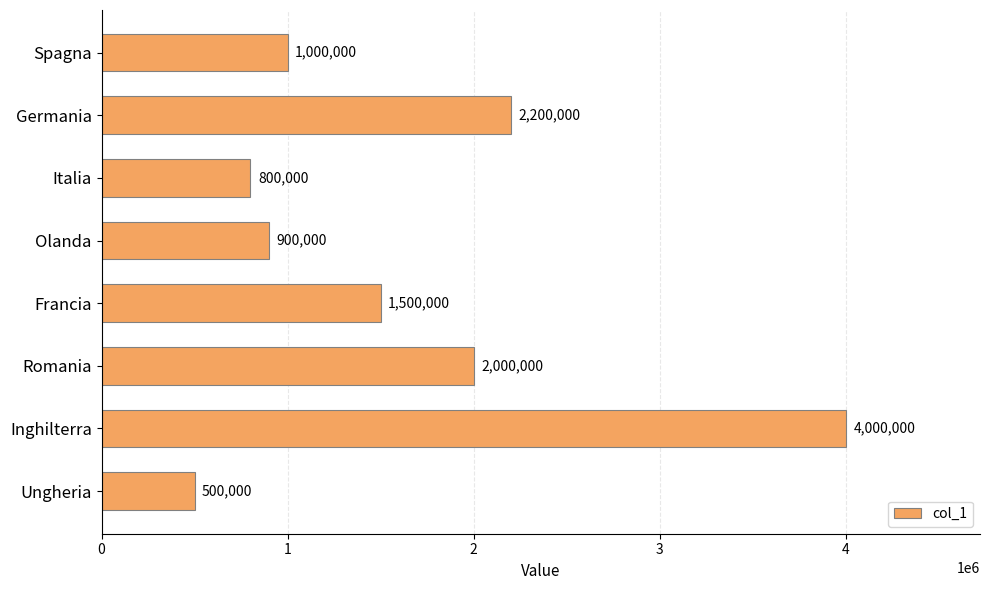

Count the number of data series in this chart.

1